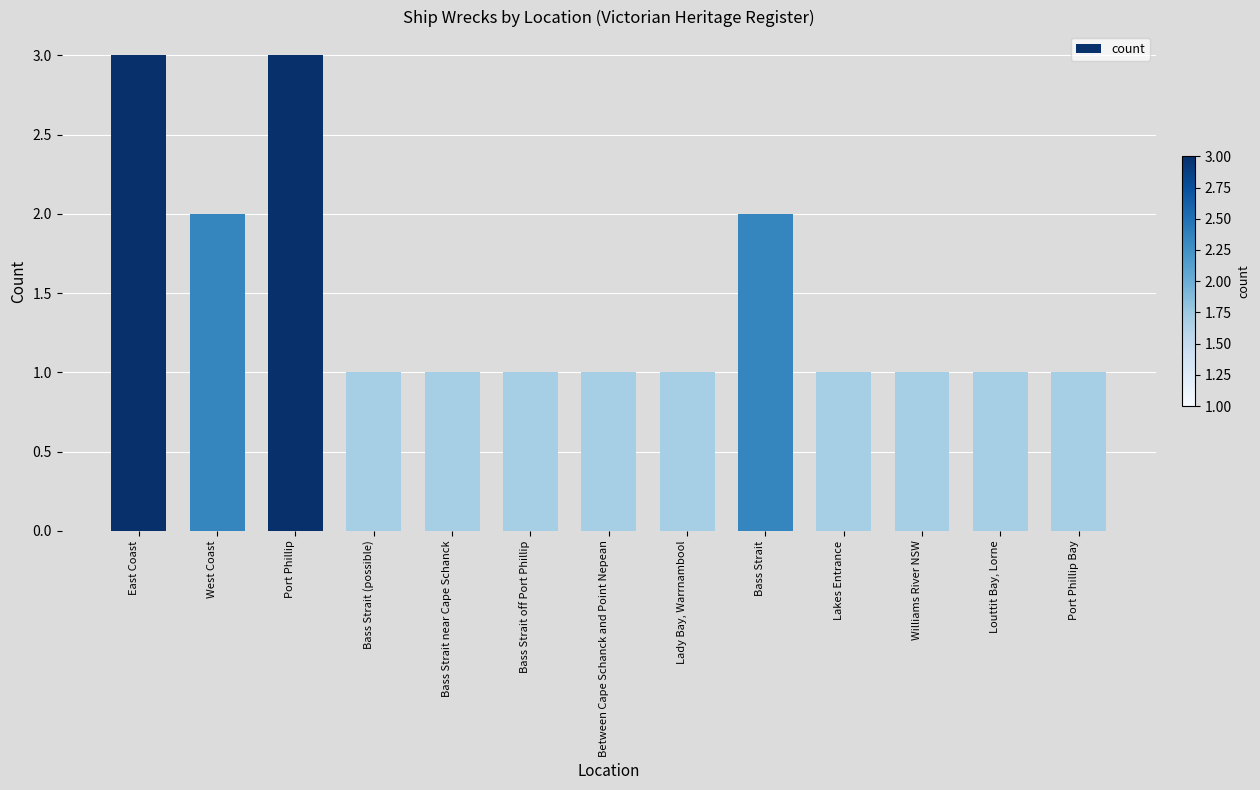

What is the label of the 1st bar from the right?

Port Phillip Bay